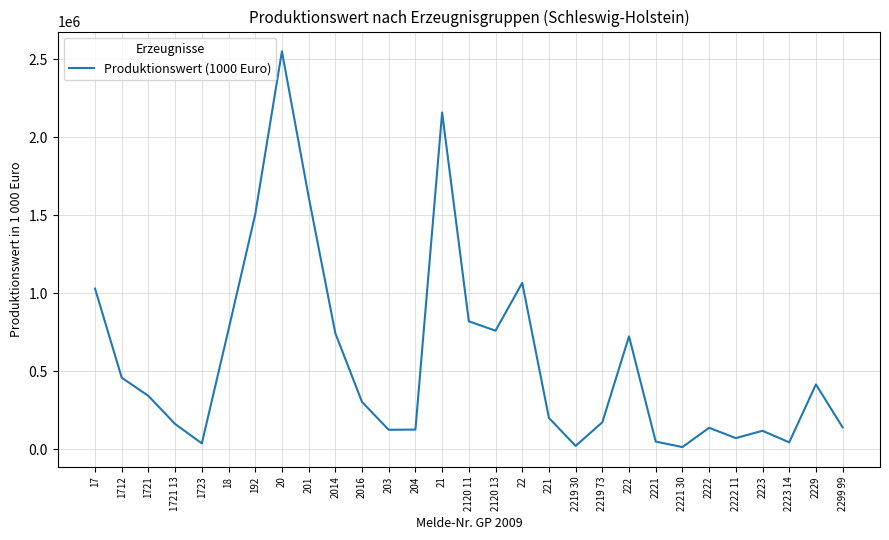

What is the difference between the maximum and minimum values?

2534865